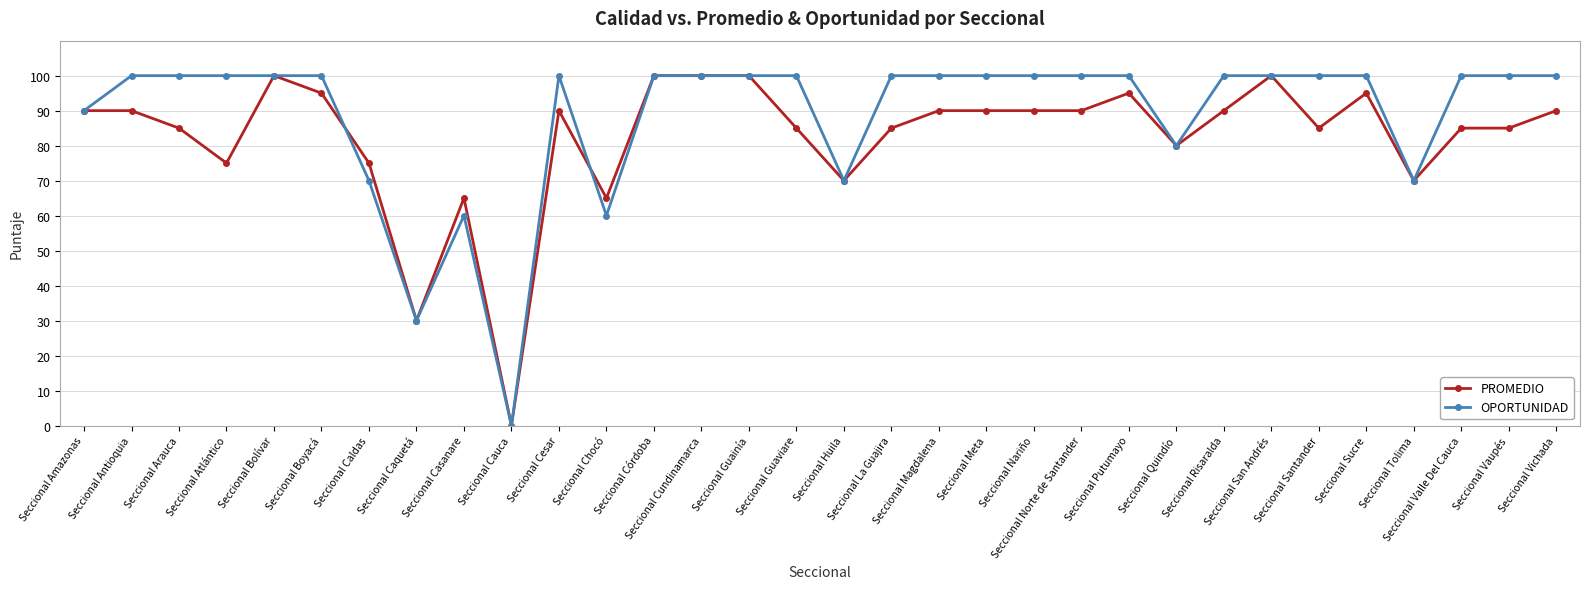

True or false: PROMEDIO and OPORTUNIDAD cross at least once.

True